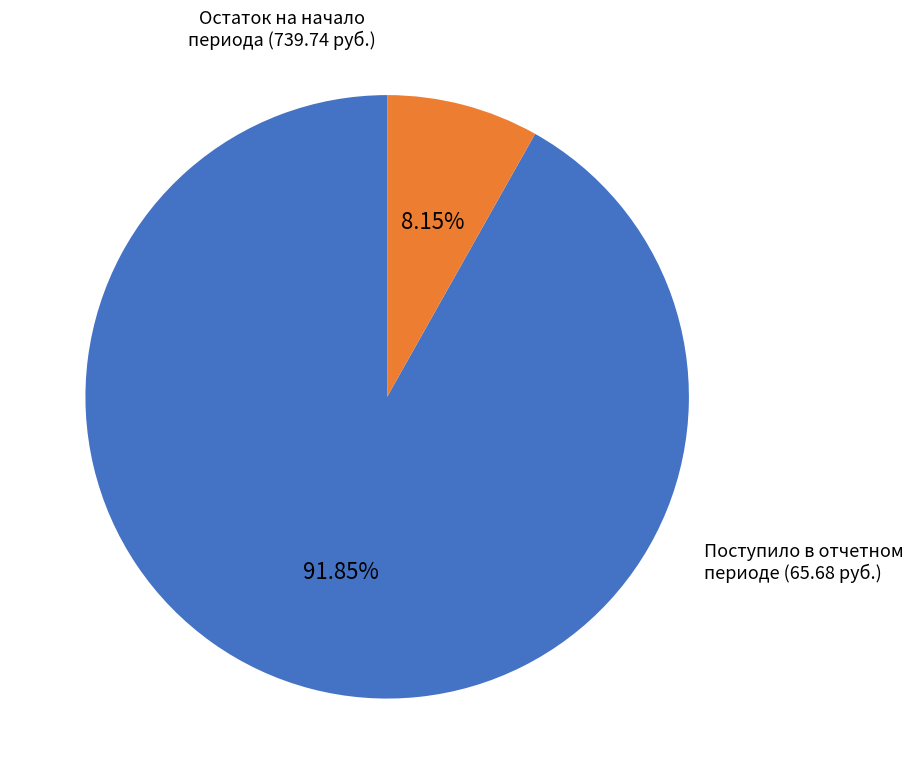

Which slice is the smallest?

Поступило в отчетном периоде